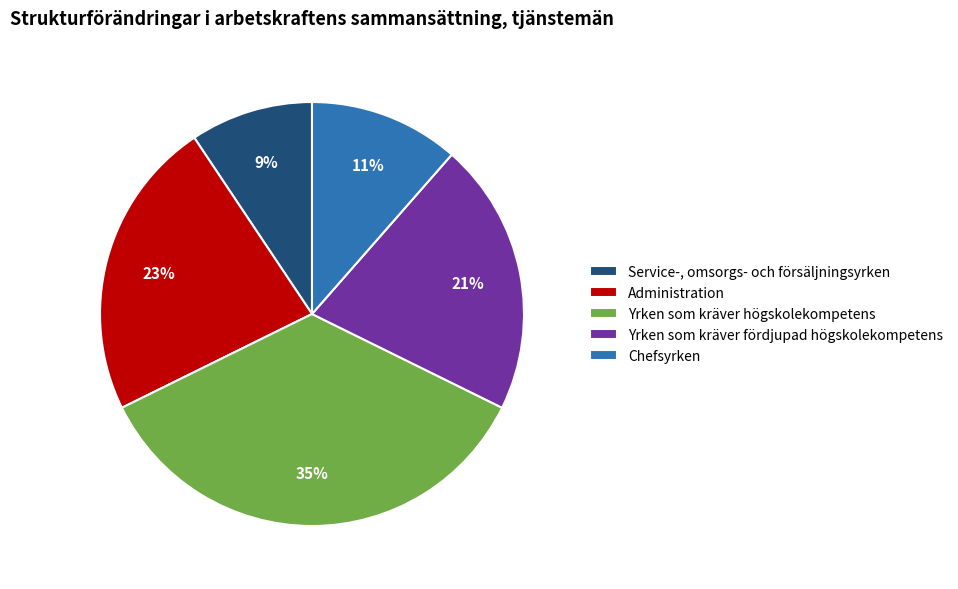

What is the largest slice in the pie chart?

Yrken som kräver högskolekompetens